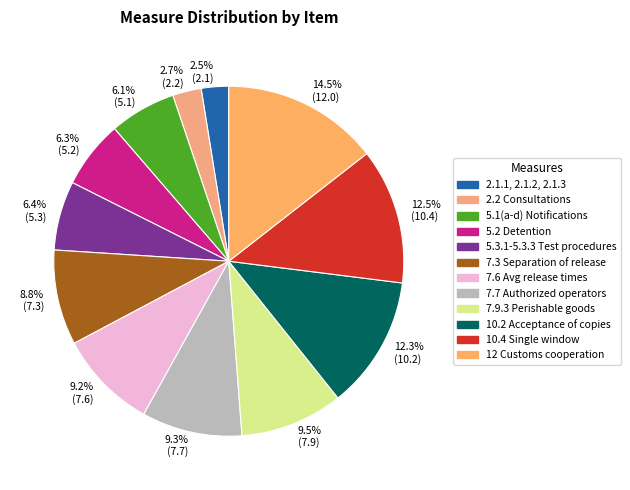

Which slice is the smallest?

2.1.1, 2.1.2, 2.1.3